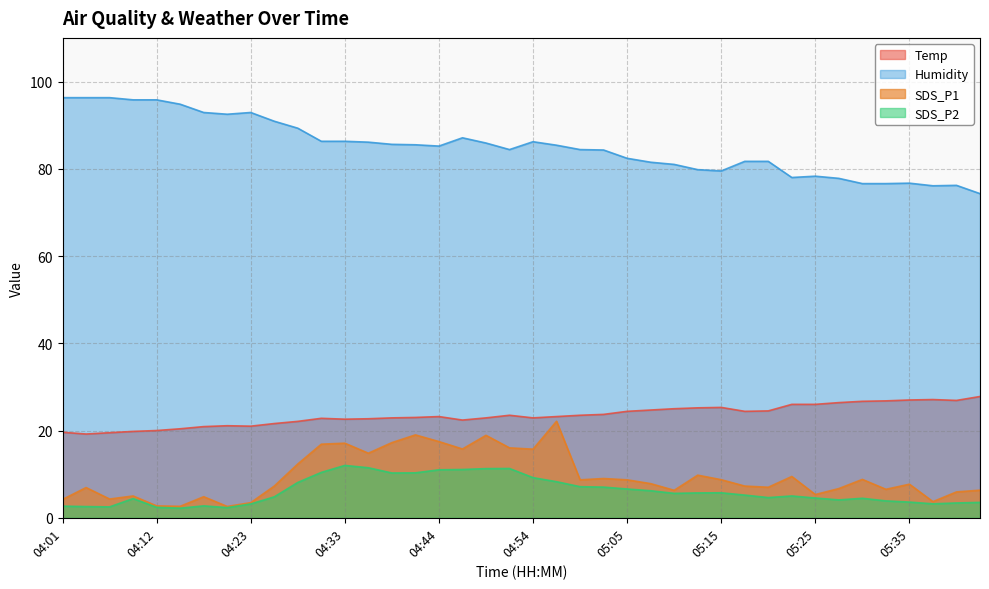

What are all the series names shown in the legend?

Temp, Humidity, SDS_P1, SDS_P2